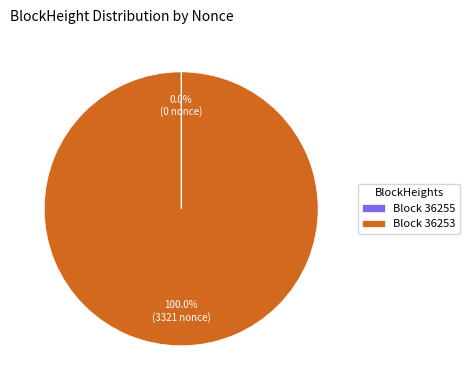

Which slice represents more than half of the pie?

Block 36253